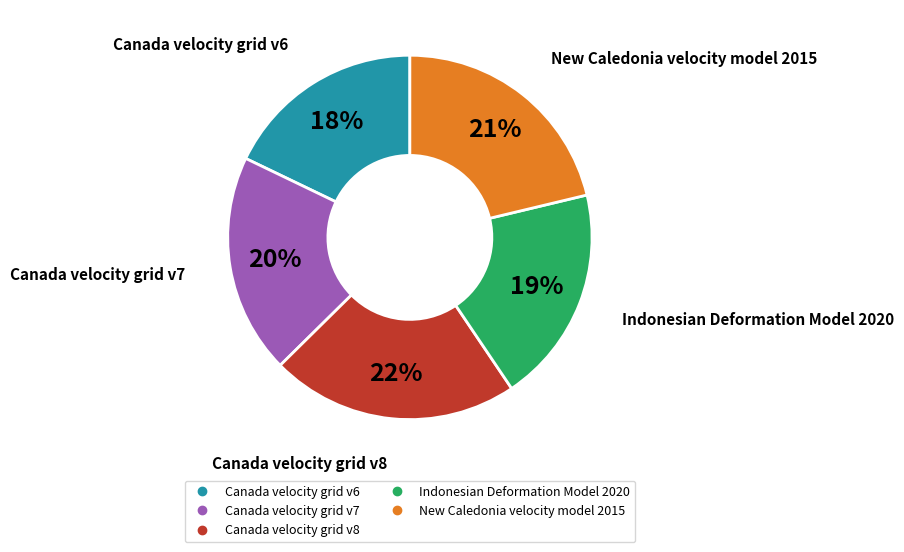

Count the number of slices in the pie.

5